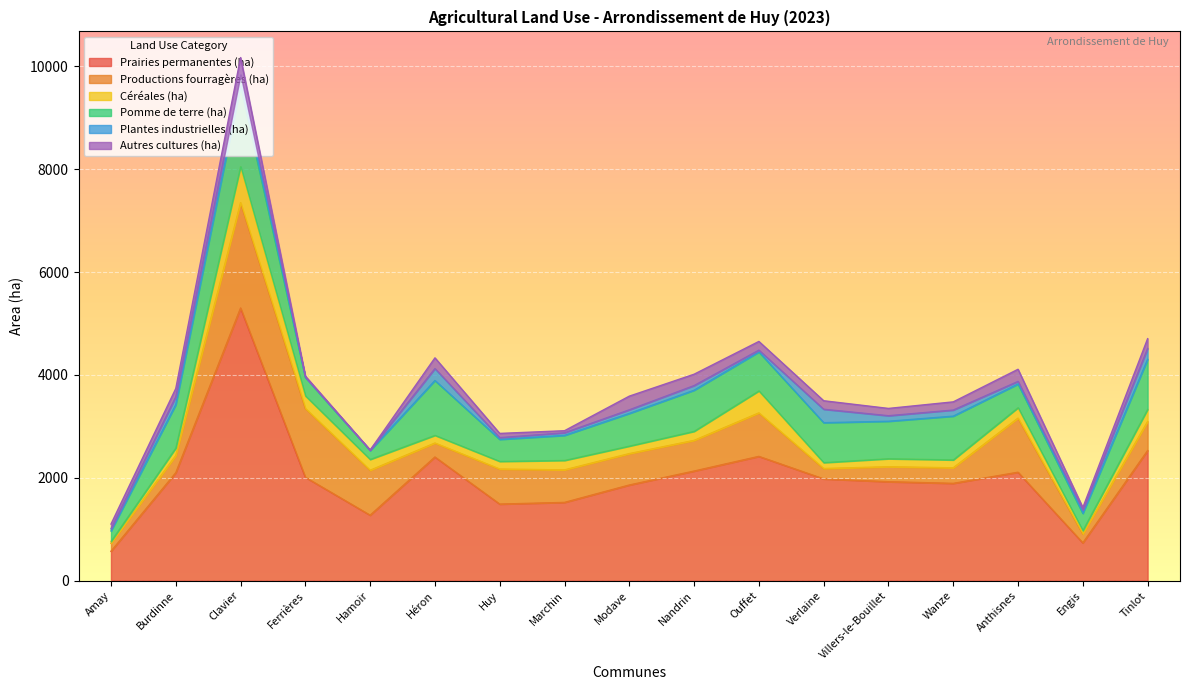

Between Hamoir and Marchin, which series saw the biggest shift?

Pomme de terre (ha)